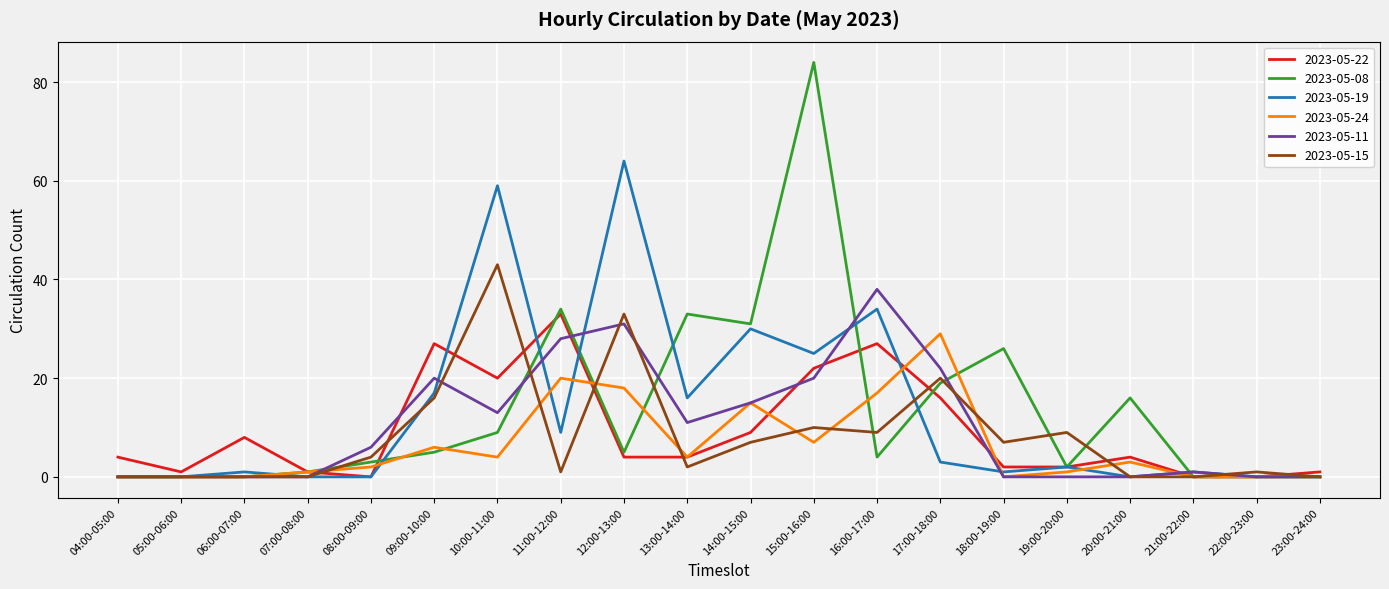

Count the number of categories in the chart.

20